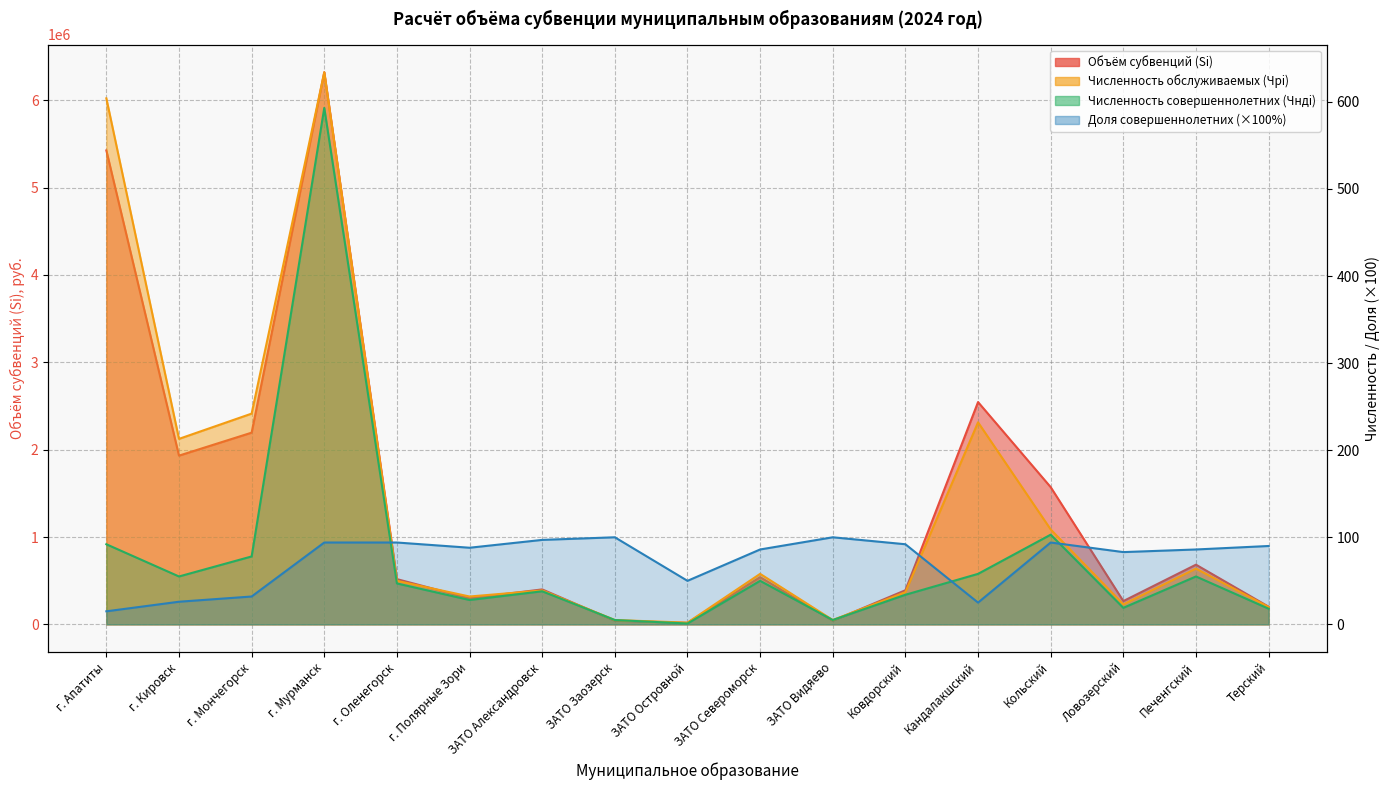

Reading left to right, transcribe all the data shown in this chart.

Объём субвенций (Si): 5426134.0	1931920.0	2194951.4	6321538.9	518288.4	298270.9	400414.8	41545.3	17276.3	540615.9	41545.3	390838.8	2545141.6	1571055.5	266795.1	683416.7	202379.3
Численность обслуживаемых (Чрi): 604.0	213.0	242.0	634.0	50.0	32.0	39.0	5.0	2.0	58.0	5.0	37.0	232.0	109.0	23.0	64.0	20.0
Численность совершеннолетних (Чндi): 92.0	55.0	78.0	593.0	47.0	28.0	38.0	5.0	1.0	50.0	5.0	34.0	58.0	103.0	19.0	55.0	18.0
Доля совершеннолетних (%): 15.0	26.0	32.0	94.0	94.0	88.0	97.0	100.0	50.0	86.0	100.0	92.0	25.0	94.0	83.0	86.0	90.0